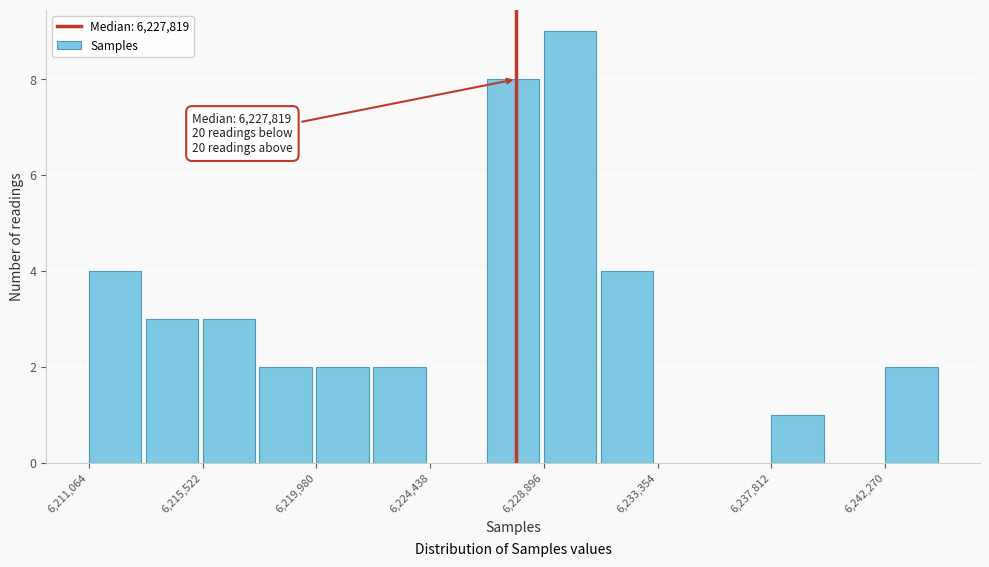

Which range on the x-axis has the tallest bar?

6229000 to 6231000